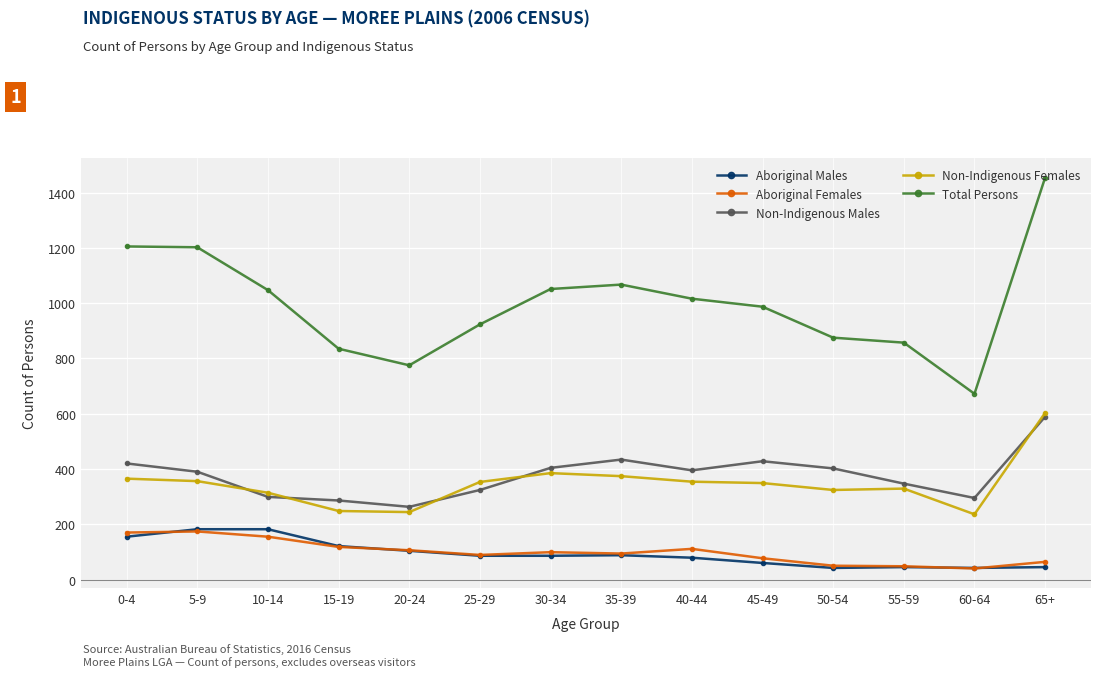

What is the minimum value for Non-Indigenous Females?

236